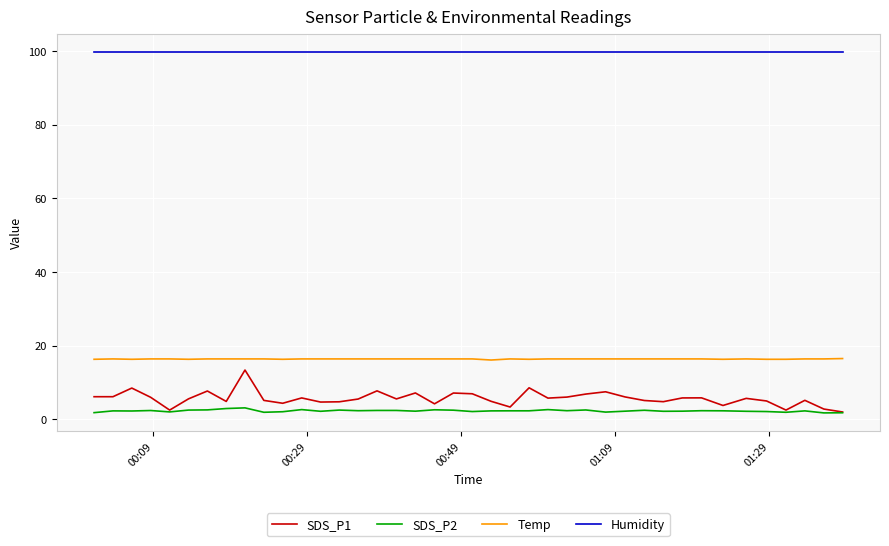

True or false: SDS_P1 and Humidity intersect in this chart.

False